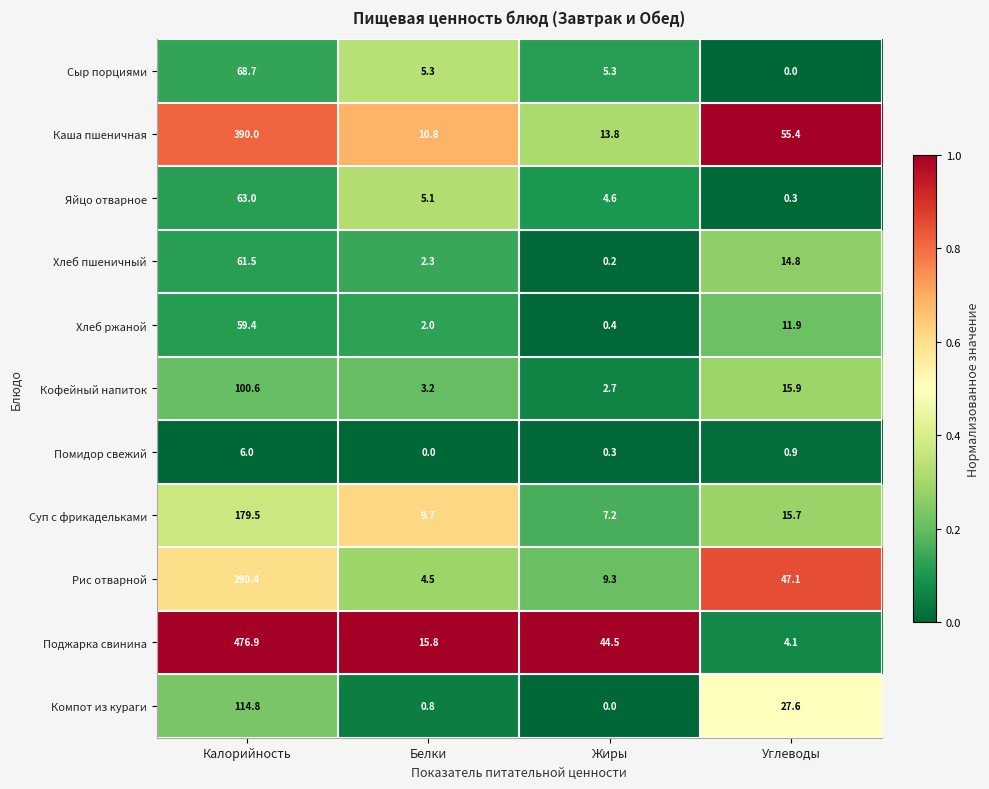

Which series has the largest range (max minus min)?

Поджарка свинина